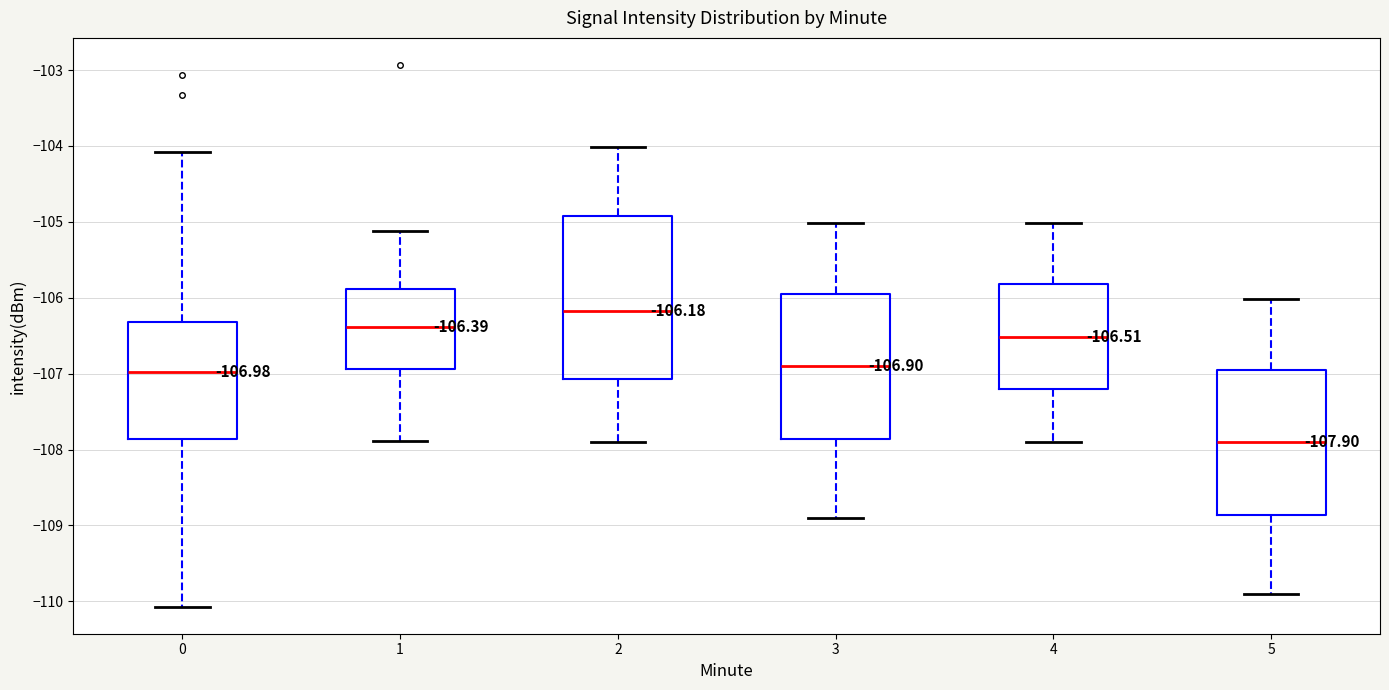

Which box is the tallest, from its lower edge to its upper edge?

2